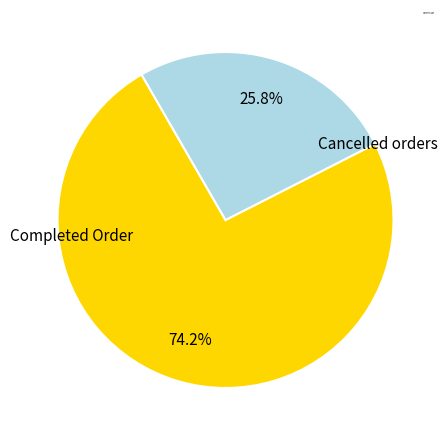

Rank the categories by value from highest to lowest.

Completed Order, Cancelled orders